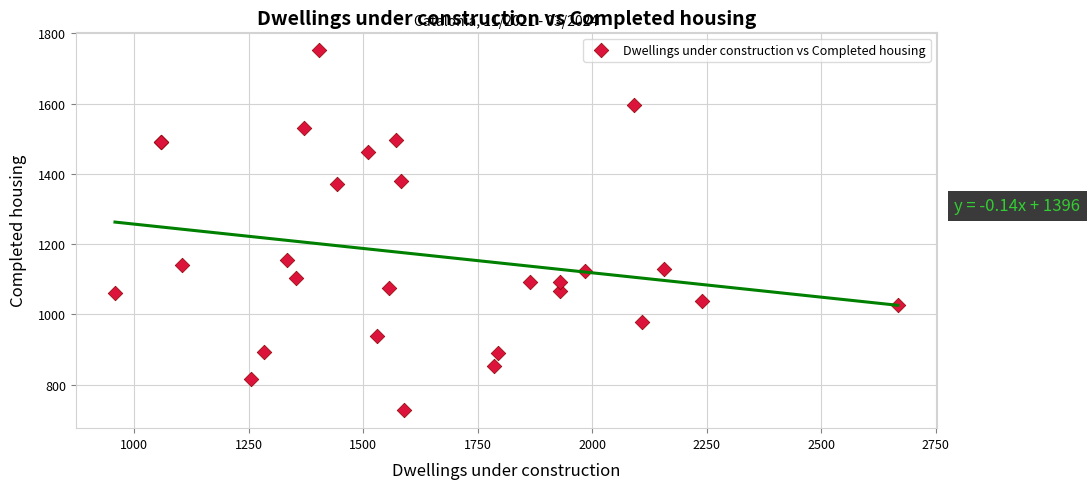

What Y value in the scatter plot is closest to 1239?

1154